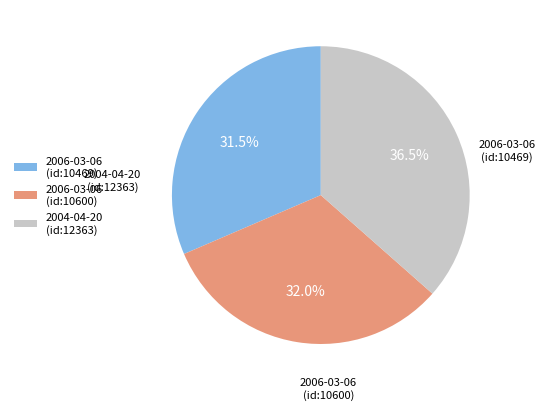

Do 2006-03-06 (id:10600) and 2006-03-06 (id:10469) together represent more than half of the pie?

Yes